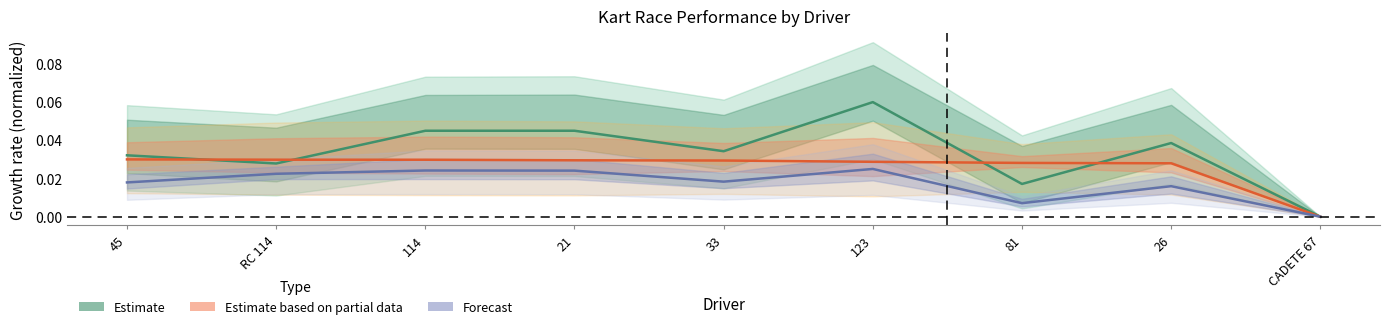

Is it true that Best Lap time equals 0.0 at 33?

False